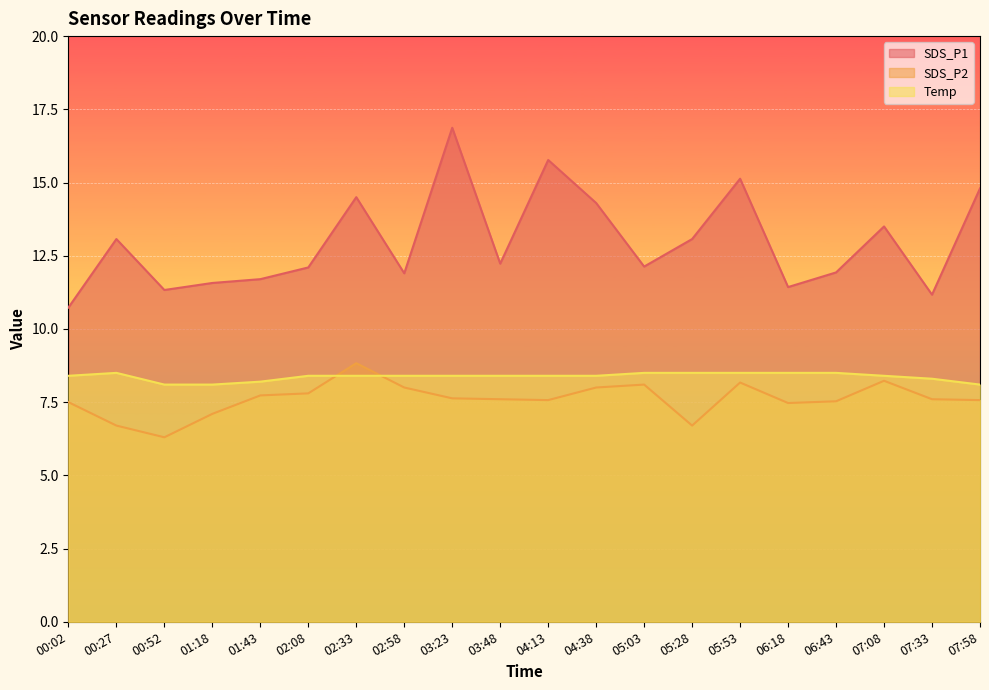

Reading right to left, extract all data points from this chart.

SDS_P1: 07:58=14.8	07:33=11.2	07:08=13.5	06:43=11.9	06:18=11.4	05:53=15.1	05:28=13.1	05:03=12.1	04:38=14.3	04:13=15.8	03:48=12.2	03:23=16.9	02:58=11.9	02:33=14.5	02:08=12.1	01:43=11.7	01:18=11.6	00:52=11.3	00:27=13.1	00:02=10.7
SDS_P2: 07:58=7.6	07:33=7.6	07:08=8.2	06:43=7.5	06:18=7.5	05:53=8.2	05:28=6.7	05:03=8.1	04:38=8.0	04:13=7.6	03:48=7.6	03:23=7.6	02:58=8.0	02:33=8.8	02:08=7.8	01:43=7.7	01:18=7.1	00:52=6.3	00:27=6.7	00:02=7.5
Temp: 07:58=8.1	07:33=8.3	07:08=8.4	06:43=8.5	06:18=8.5	05:53=8.5	05:28=8.5	05:03=8.5	04:38=8.4	04:13=8.4	03:48=8.4	03:23=8.4	02:58=8.4	02:33=8.4	02:08=8.4	01:43=8.2	01:18=8.1	00:52=8.1	00:27=8.5	00:02=8.4